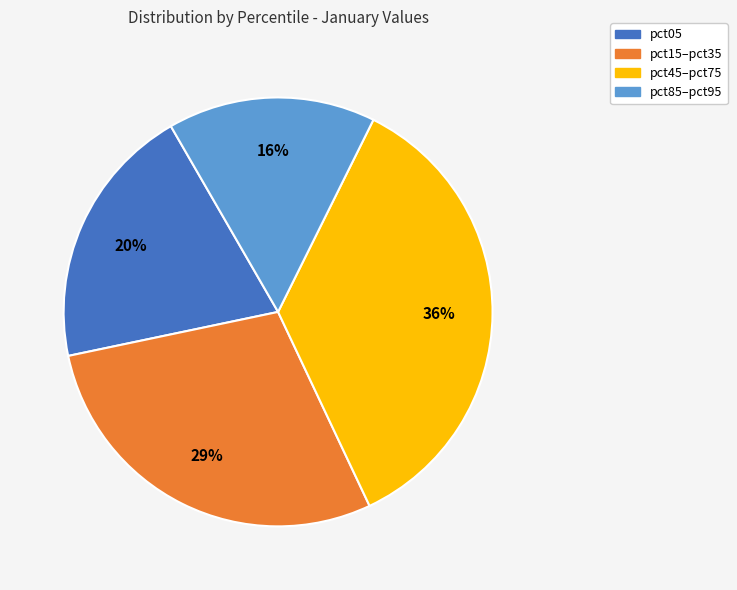

Combined, do pct85–pct95 and pct15–pct35 account for over 50%?

No